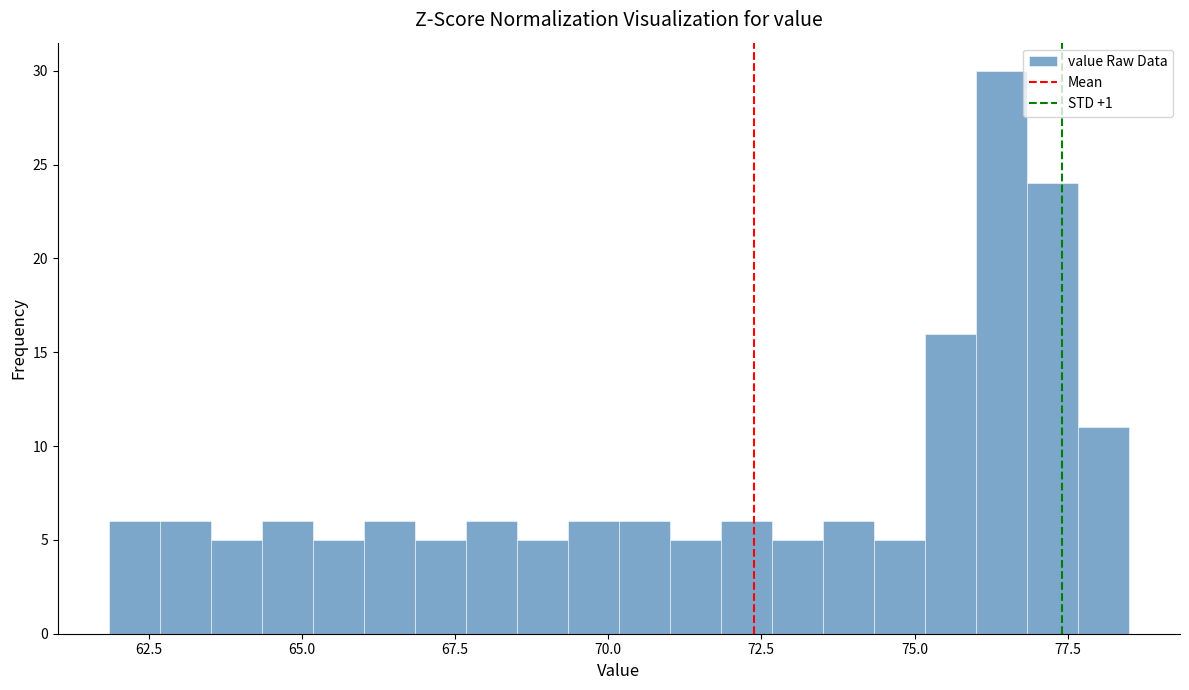

Around what value on the x-axis is the tallest bar? Give the approximate position of its centre, as read against the axis.

76.5